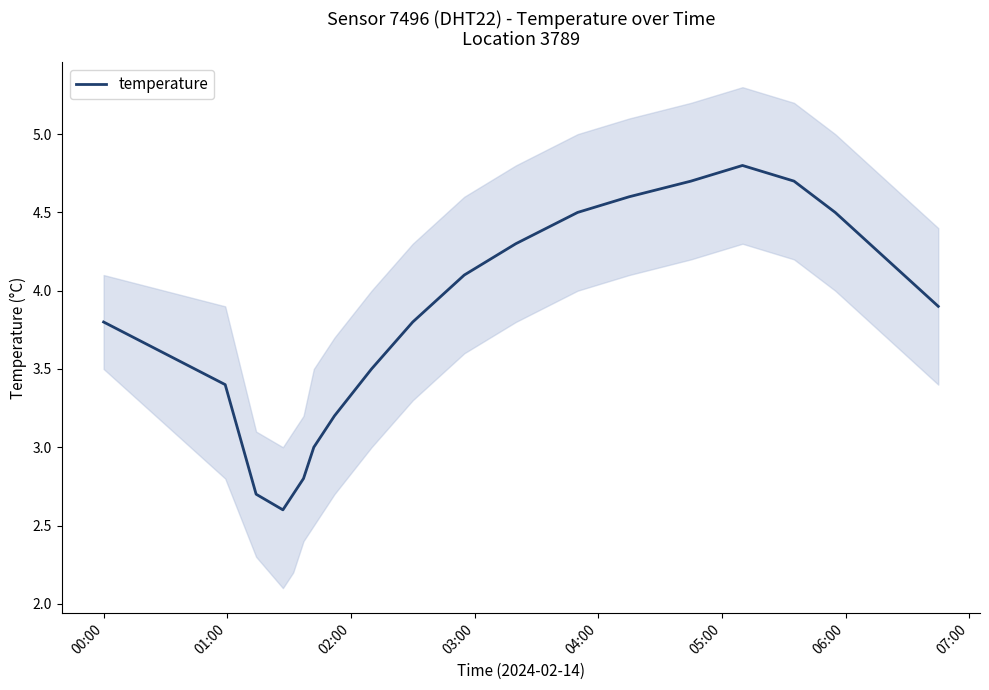

What is the maximum value for temperature?

4.8